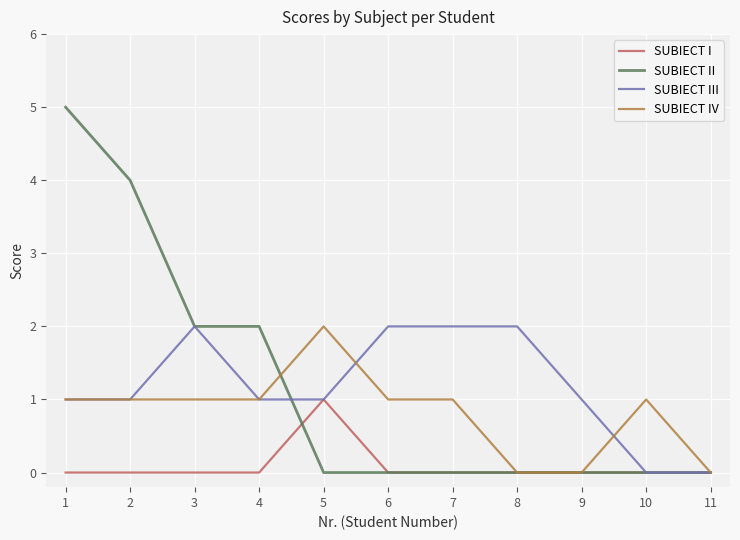

Is the value of SUBIECT IV at 1 greater than the value of SUBIECT III at 10?

Yes